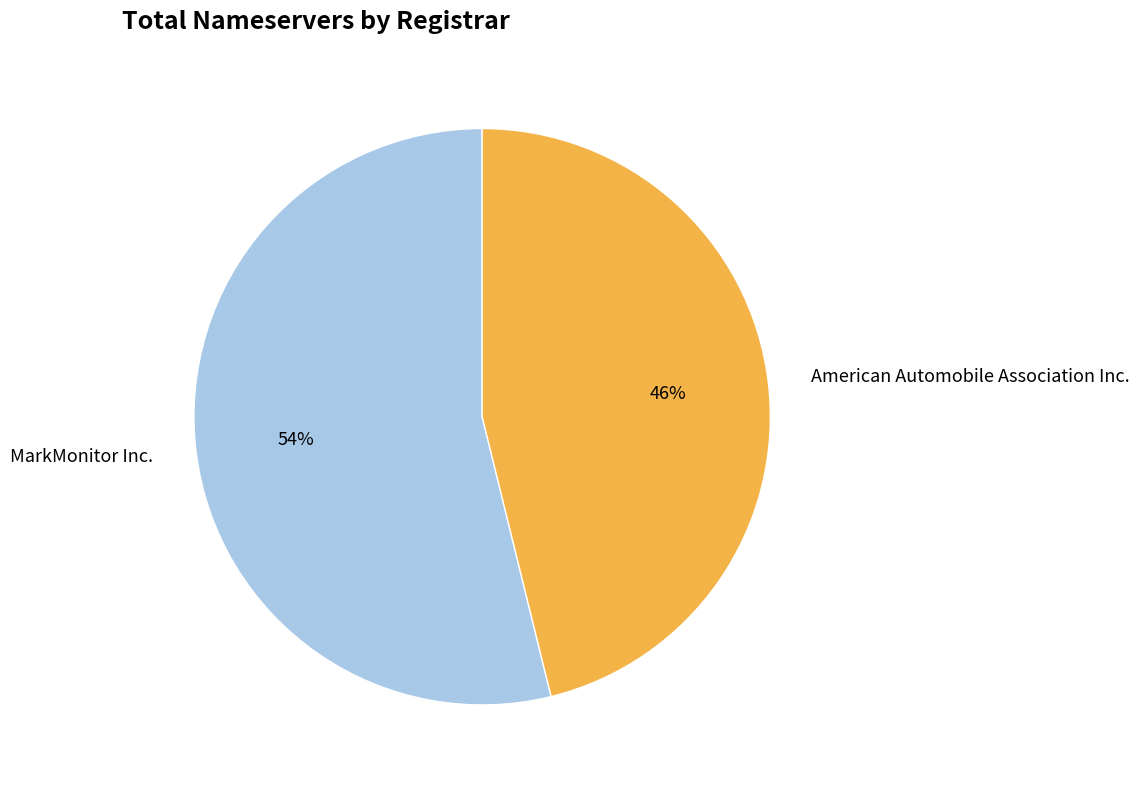

What percentage is the American Automobile Association Inc. slice, to the nearest percent?

46%